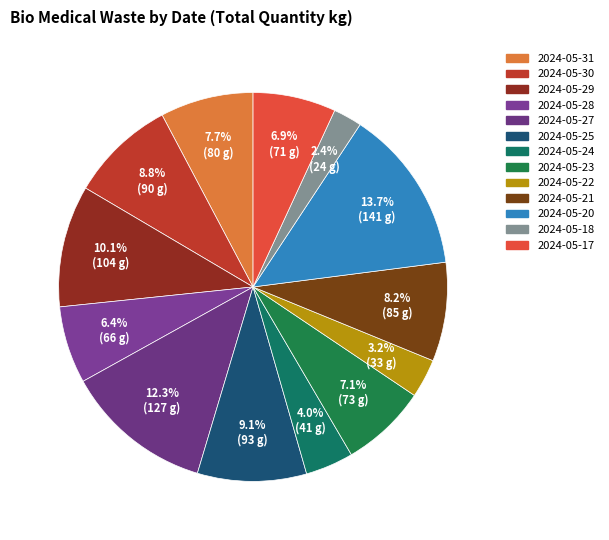

Rank the categories by value from highest to lowest.

2024-05-20, 2024-05-27, 2024-05-29, 2024-05-25, 2024-05-30, 2024-05-21, 2024-05-31, 2024-05-23, 2024-05-17, 2024-05-28, 2024-05-24, 2024-05-22, 2024-05-18